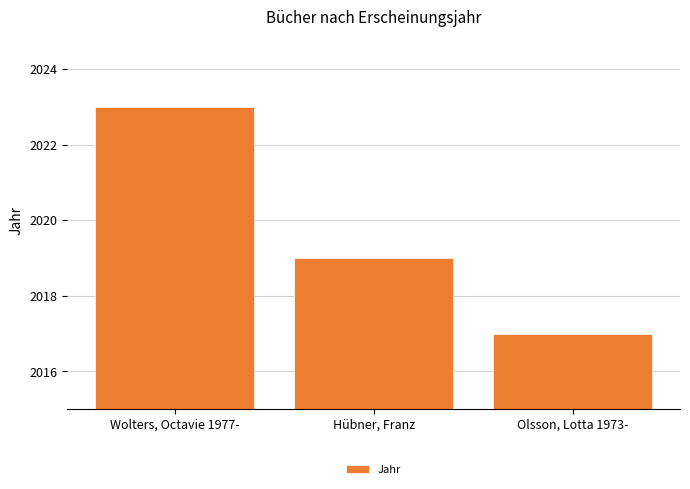

How many values are between 2017 and 2023?

3